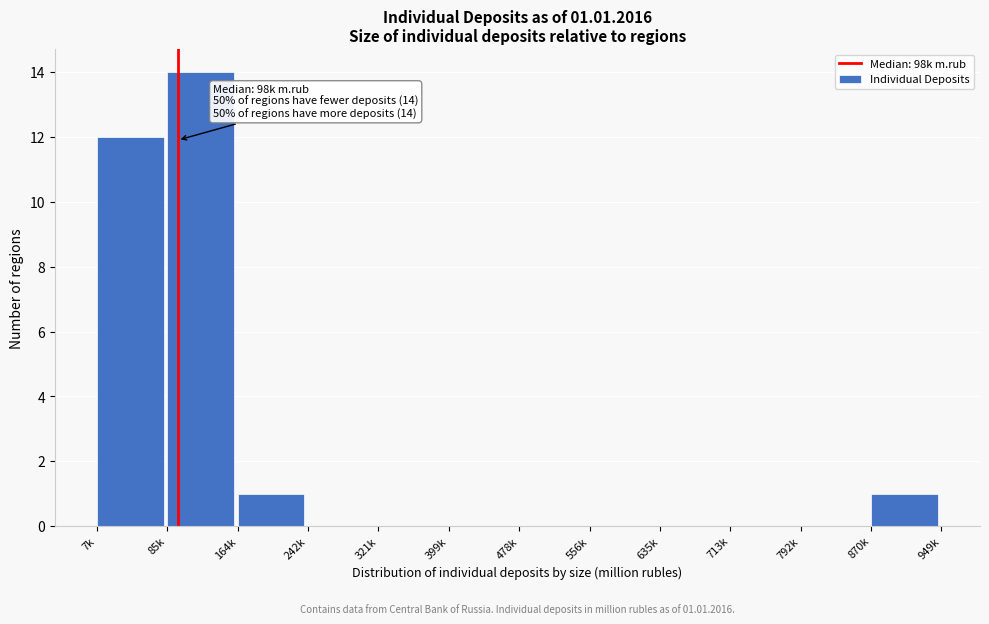

Reading right to left, what are all the values shown in this chart?

870k=1	792k=0	713k=0	635k=0	556k=0	478k=0	399k=0	321k=0	242k=0	164k=1	85k=14	7k=12